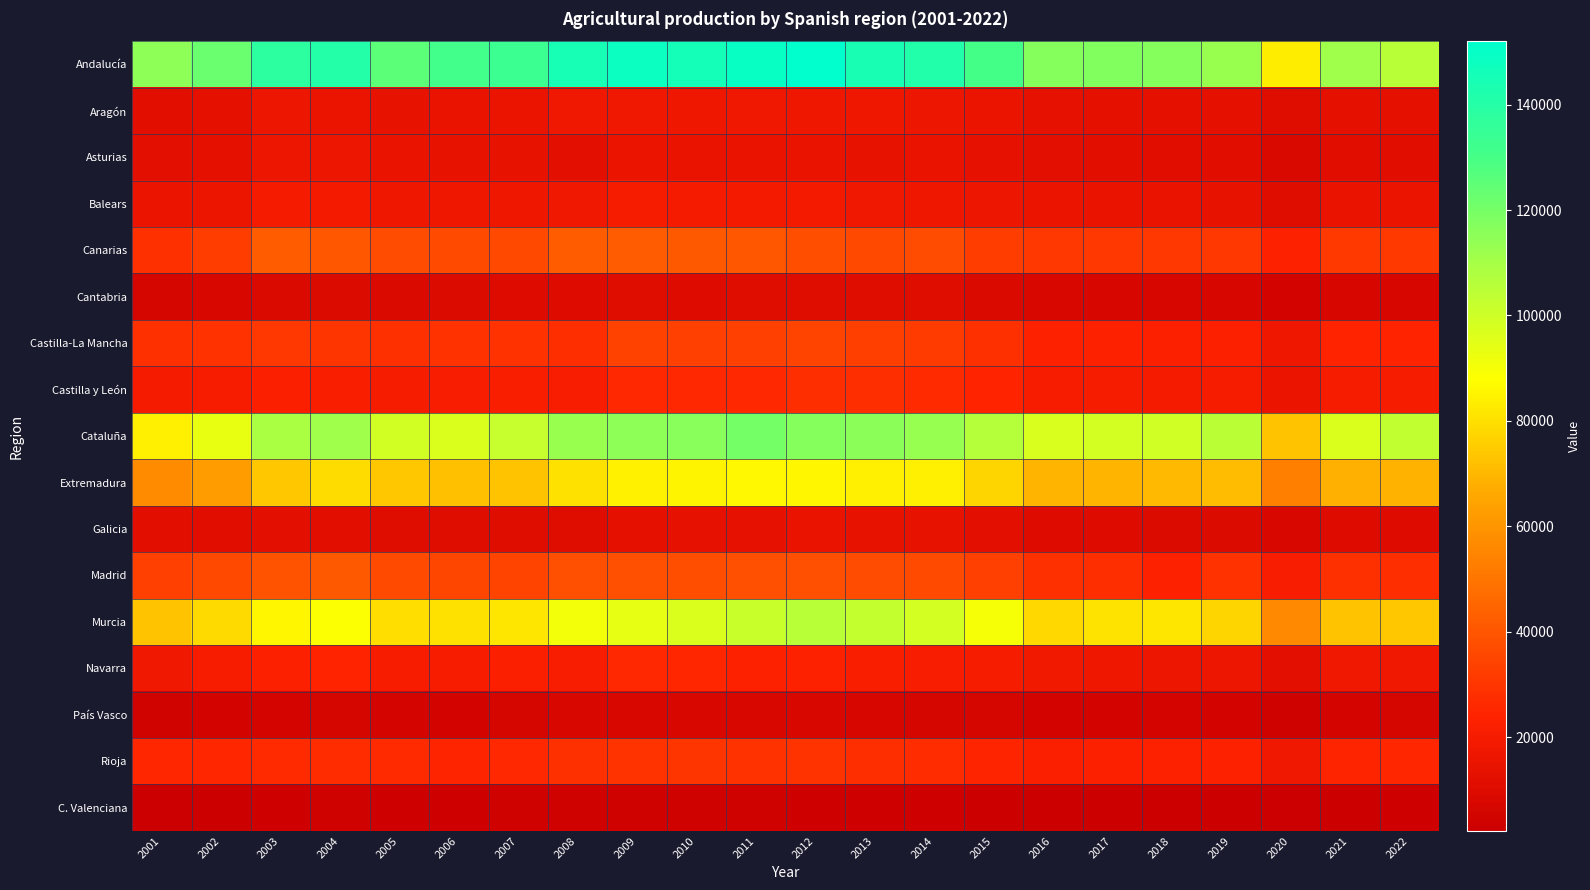

At which category is the sum across all series the highest?

2012